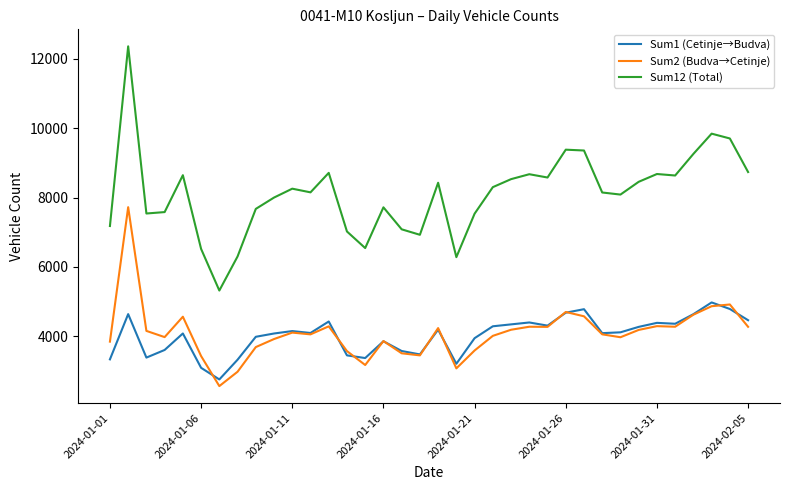

List the series in order of their peak value, lowest first.

Sum1 (Cetinje→Budva), Sum2 (Budva→Cetinje), Sum12 (Total)